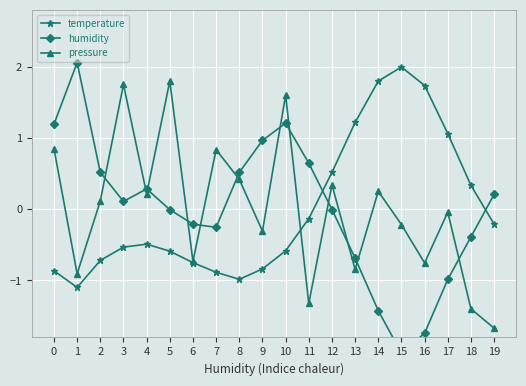

The value of pressure at 7 is 0.8. True or false?

True